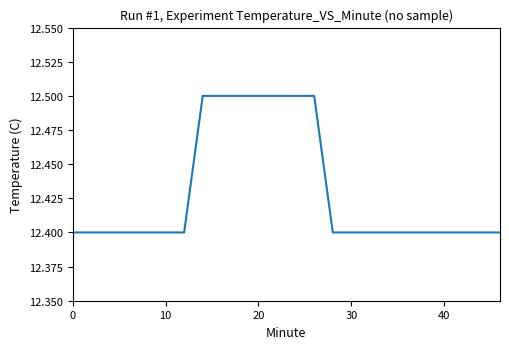

What is the greatest value displayed?

12.5